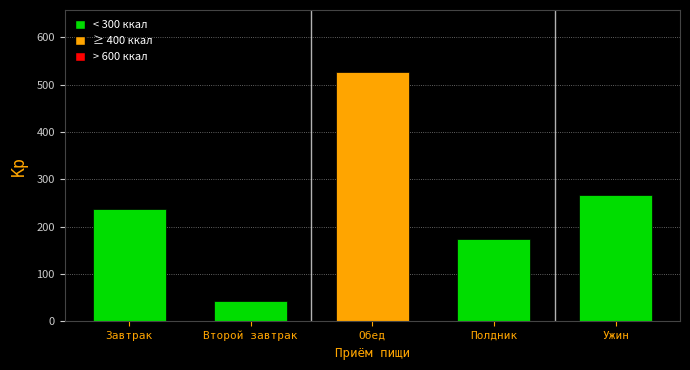

What is the change in value from Завтрак to Ужин?

+28.6